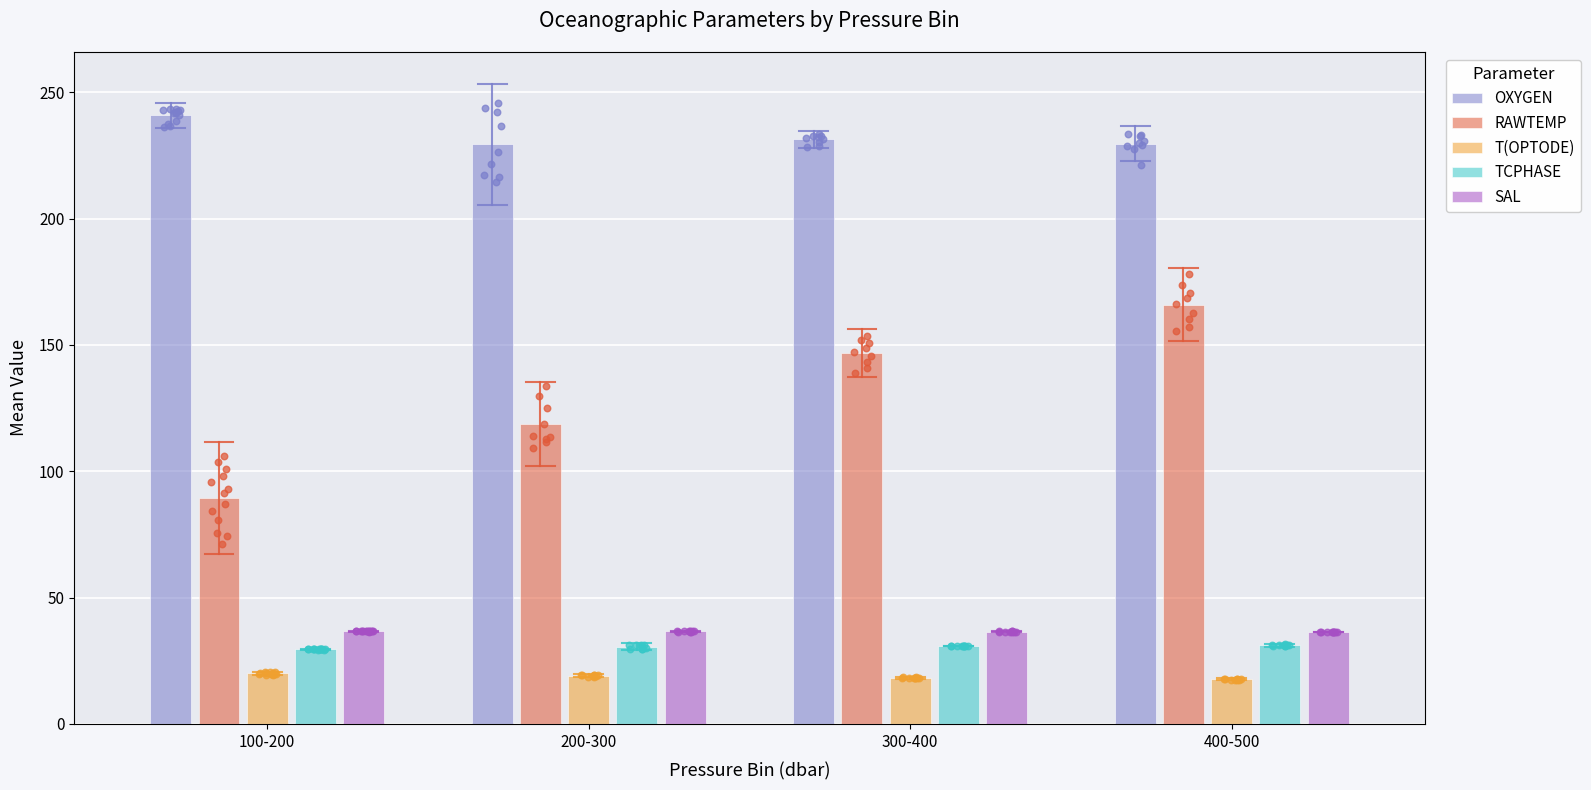

What are all the series names shown in the legend?

OXYGEN, RAWTEMP, T(OPTODE), TCPHASE, SAL